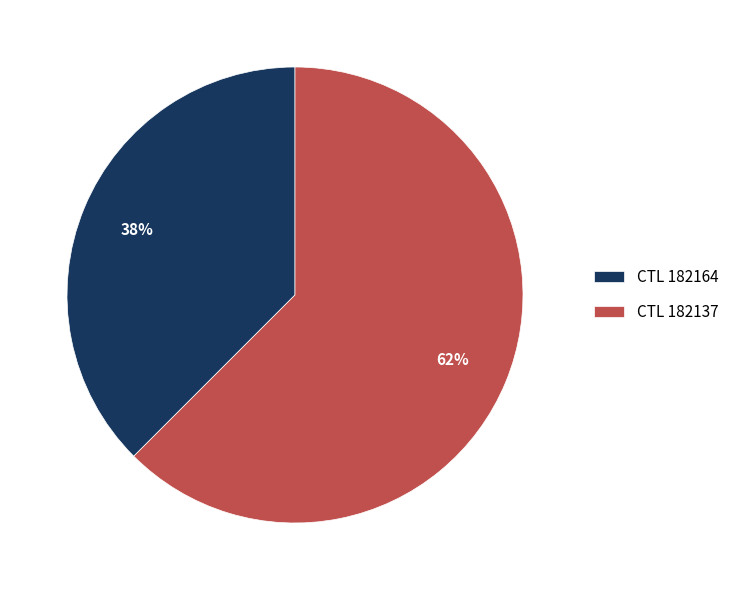

Does any single category account for the majority?

Yes